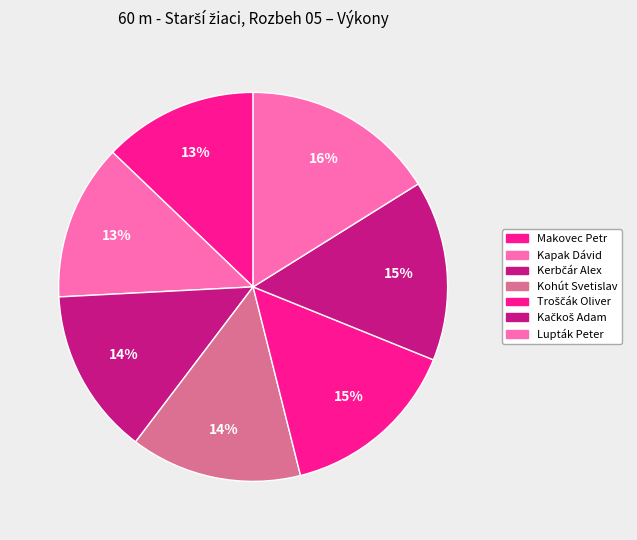

Between Kohút Svetislav and Troščák Oliver, which is larger?

Troščák Oliver